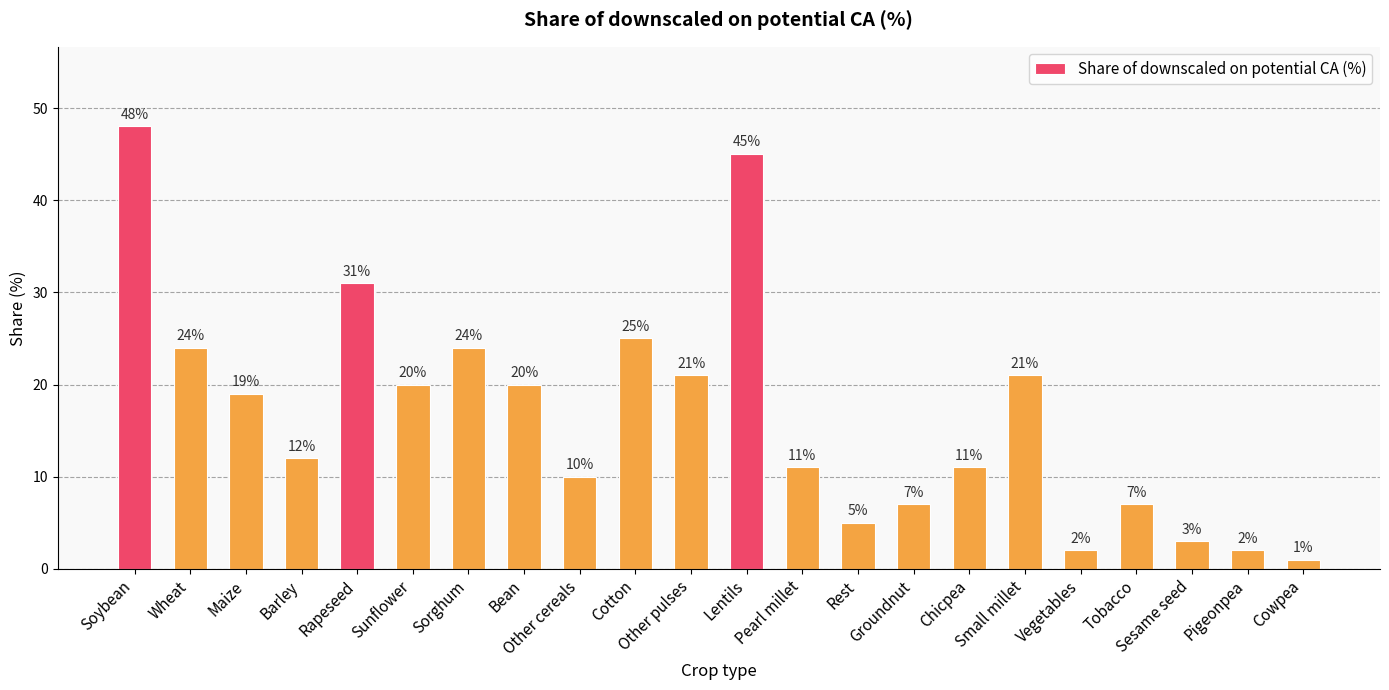

What is the greatest value displayed?

48